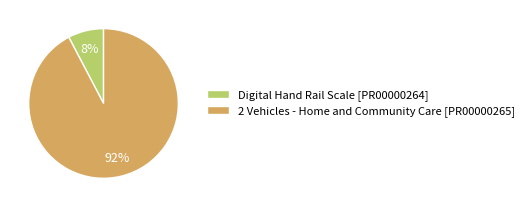

Which slice is the smallest?

Digital Hand Rail Scale [PR00000264]